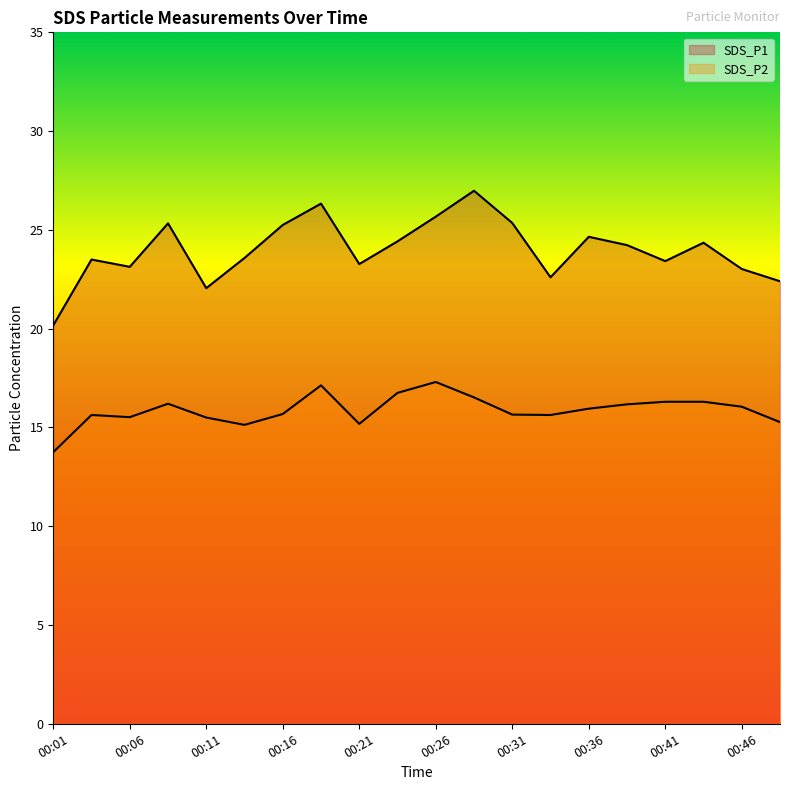

At which label does SDS_P1 reach its minimum?

00:01